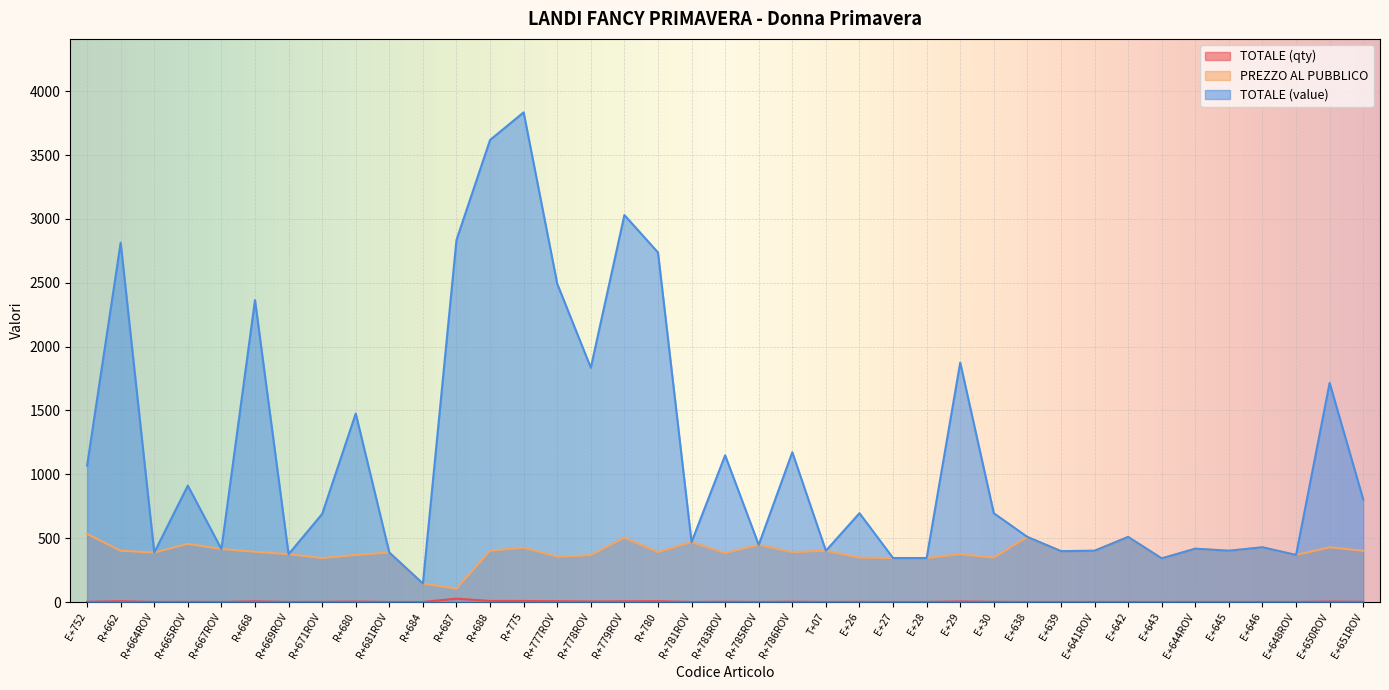

At E+752, list the series in order from largest to smallest.

TOTALE (value), PREZZO AL PUBBLICO, TOTALE (qty)